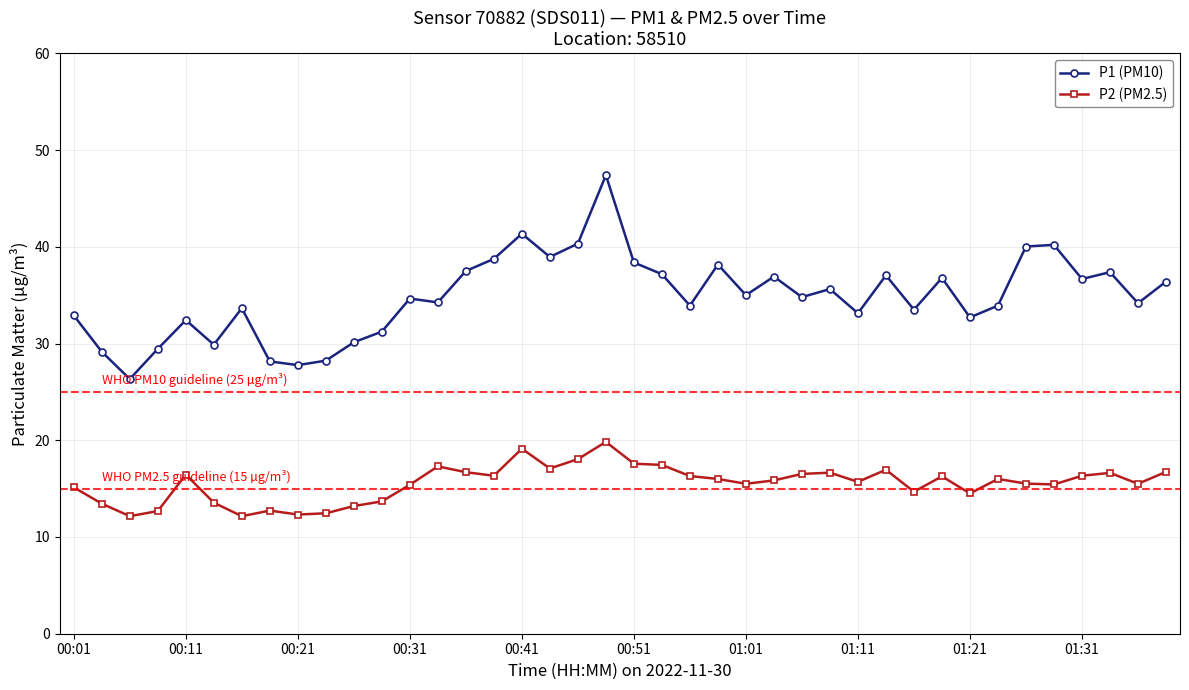

True or false: P1 (PM10) and P2 (PM2.5) intersect in this chart.

False